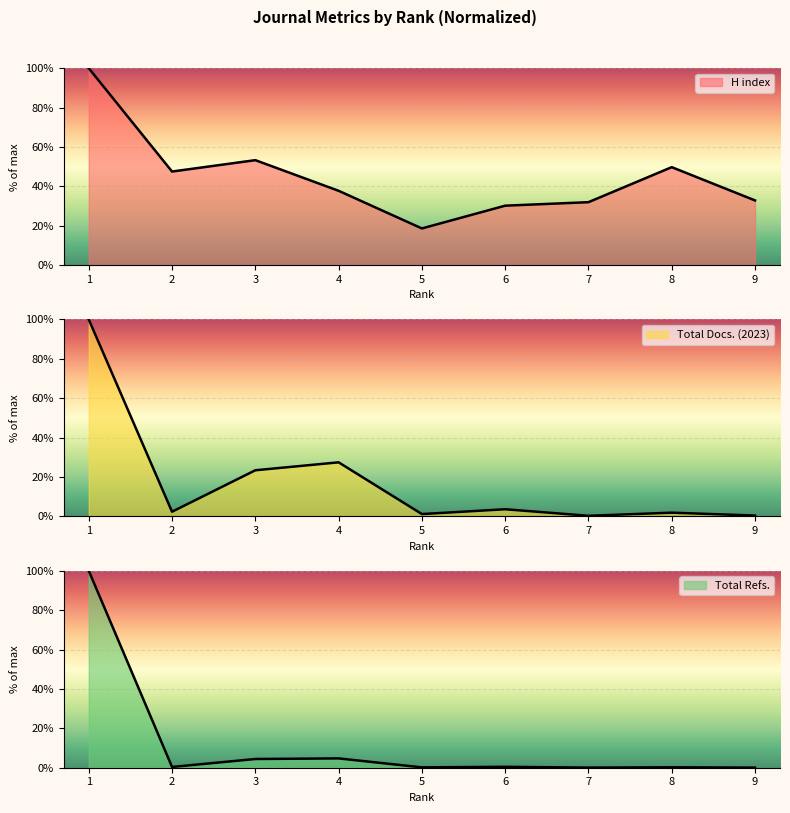

What is the average value of the H index series?

44.7